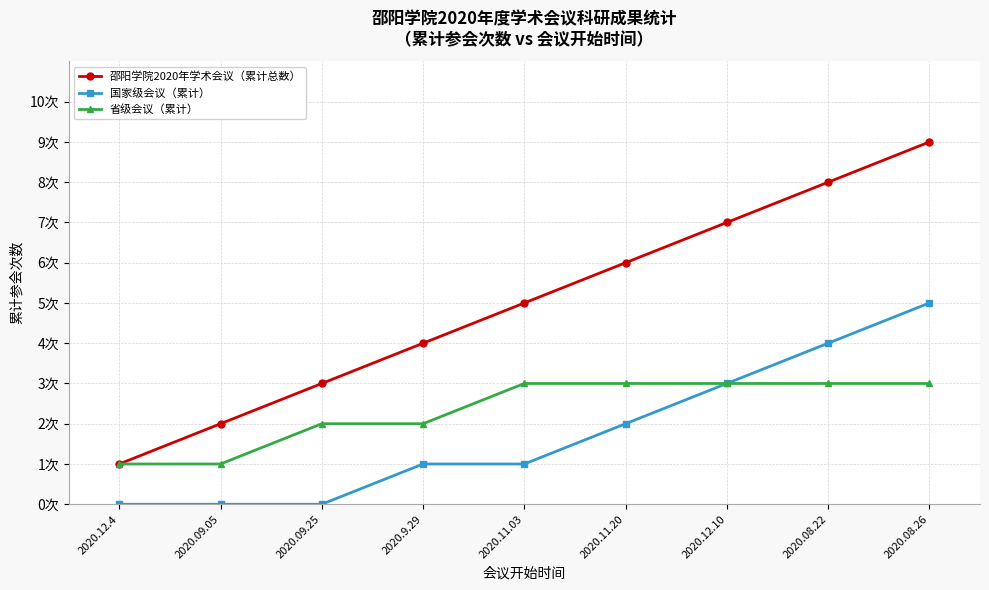

Is this an area chart (filled region under the line)?

No